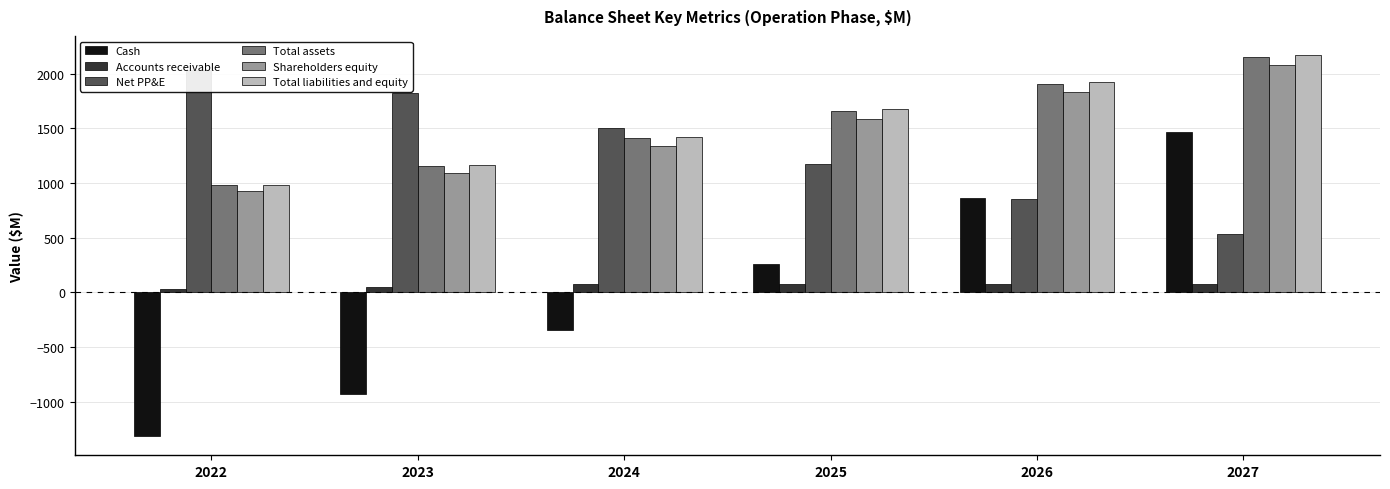

How many values in the Net PP&E series exceed 1499?

3